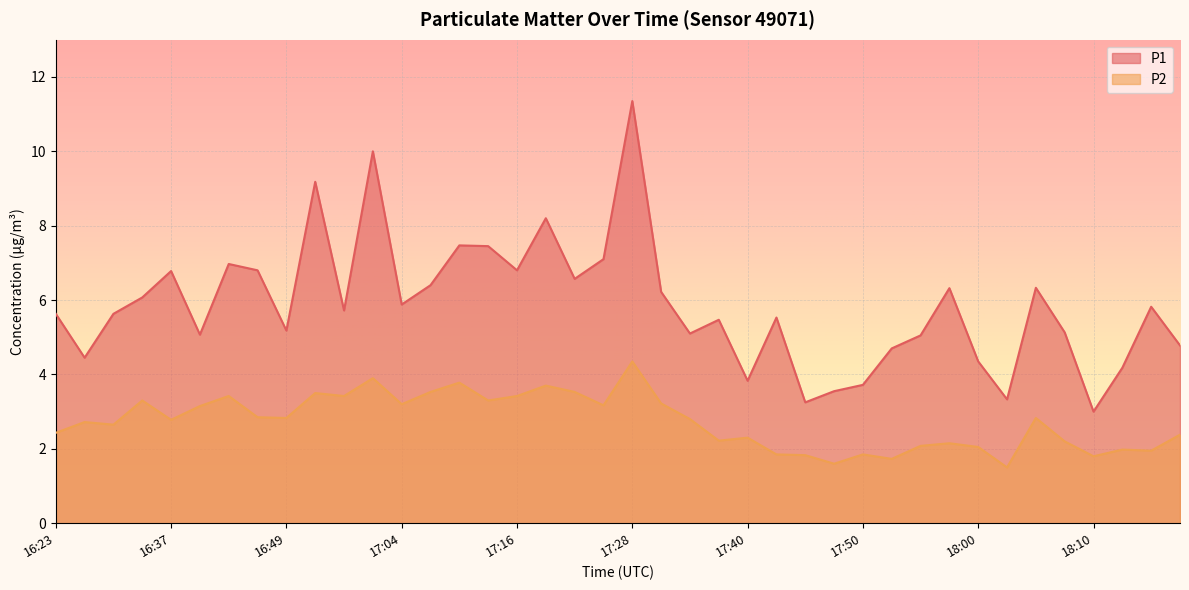

At which category is the sum across all series the highest?

17:28